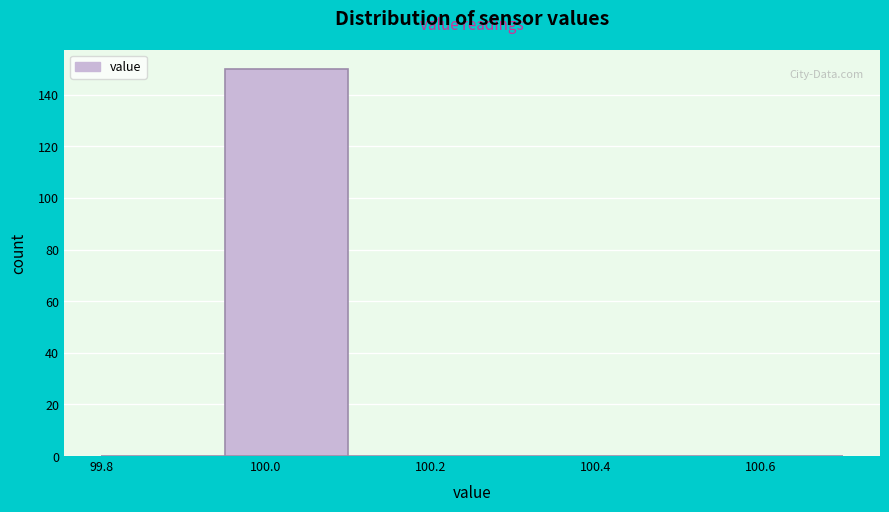

How tall is the bar that spans 99.95 to 100.10 on the x-axis? Neither the bar edges nor the heights are printed on the chart, so give them approximately, as read against the axes.

150